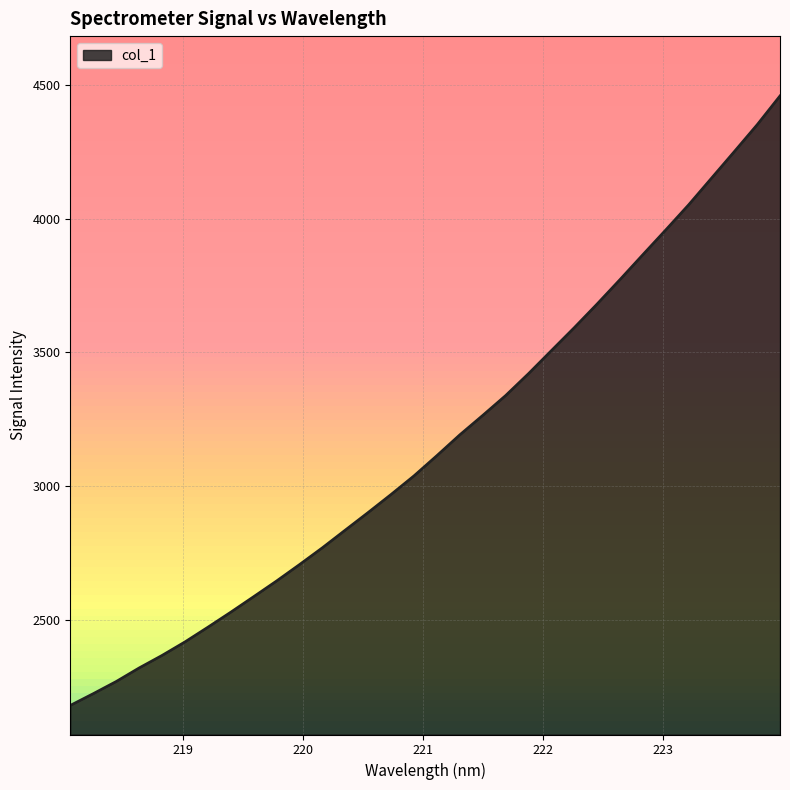

What is the difference between the maximum and minimum values?

2278.4